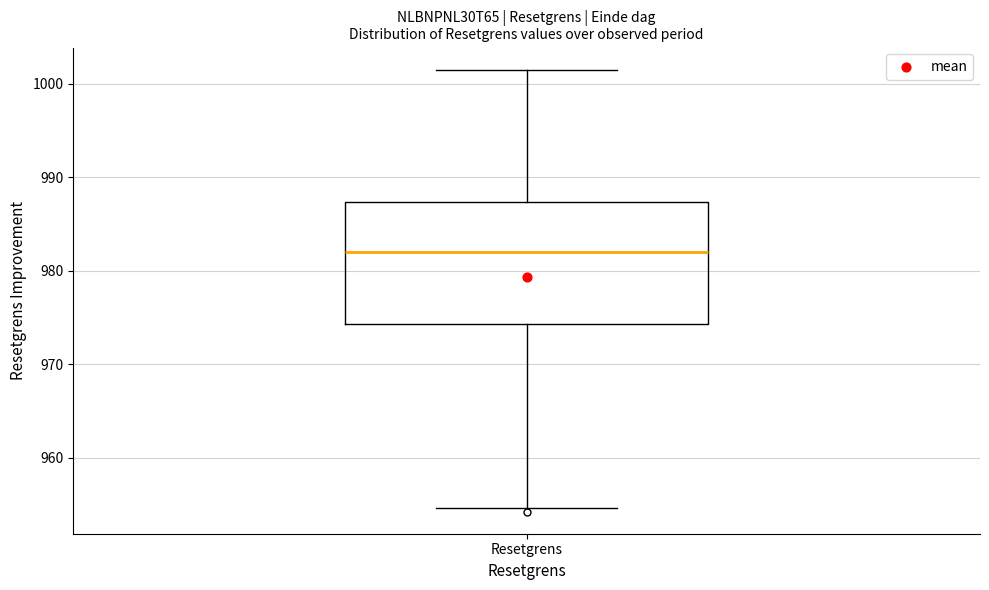

Where does the lower whisker of the box for Resetgrens end on the y-axis? The values are not printed on the chart, so give them approximately, as read against the axis.

955